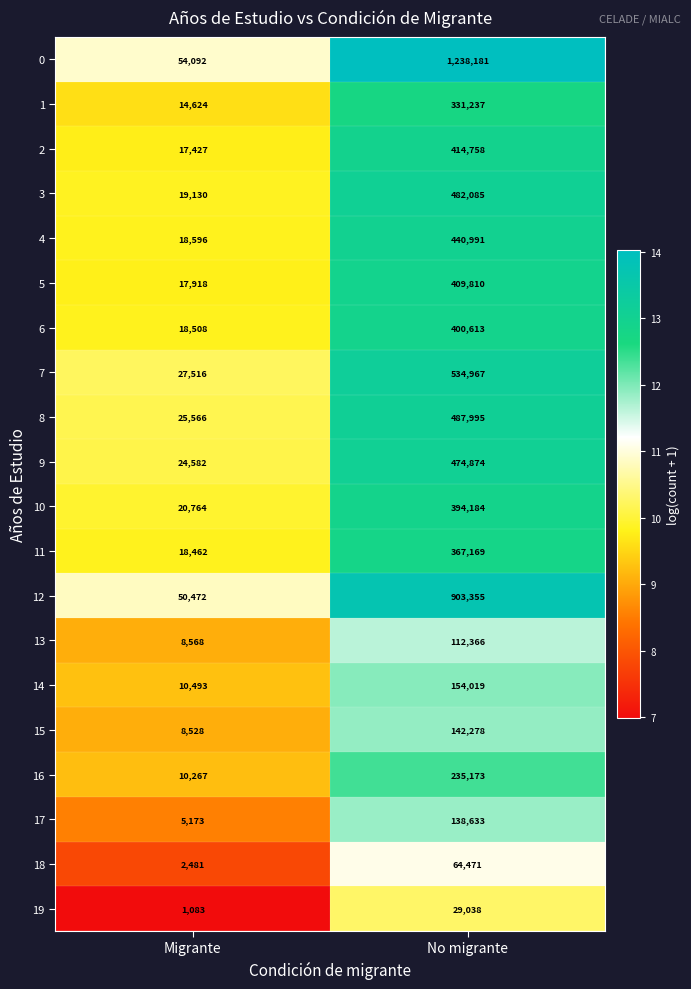

True or false: 11 has a value of 18462 at Migrante.

True